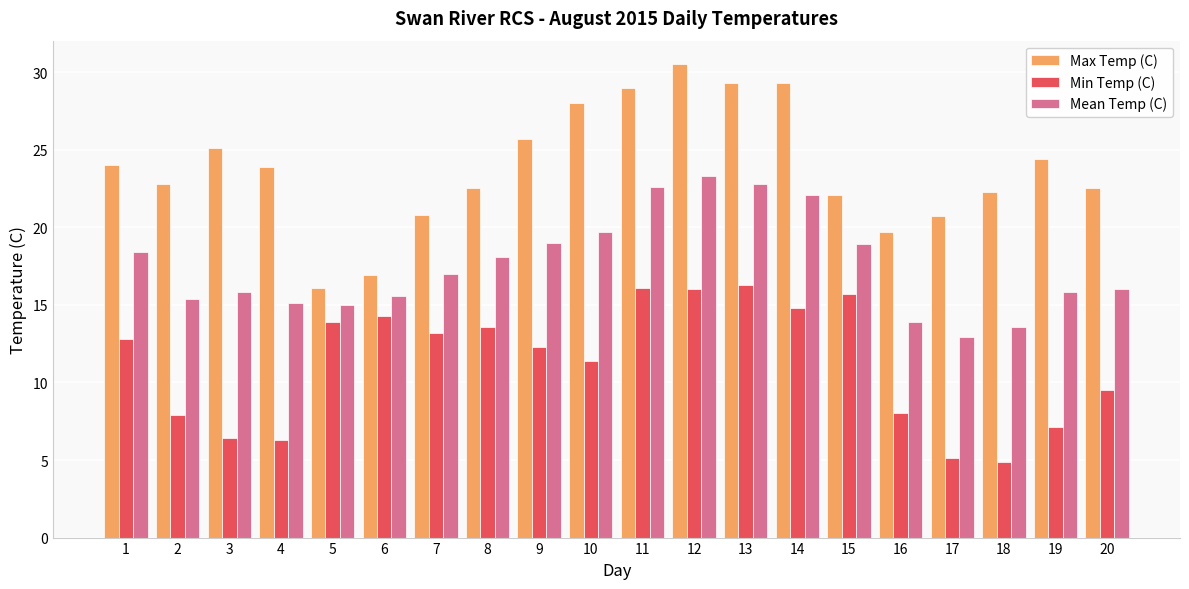

List the series in order of their overall mean, lowest first.

Min Temp (C), Mean Temp (C), Max Temp (C)